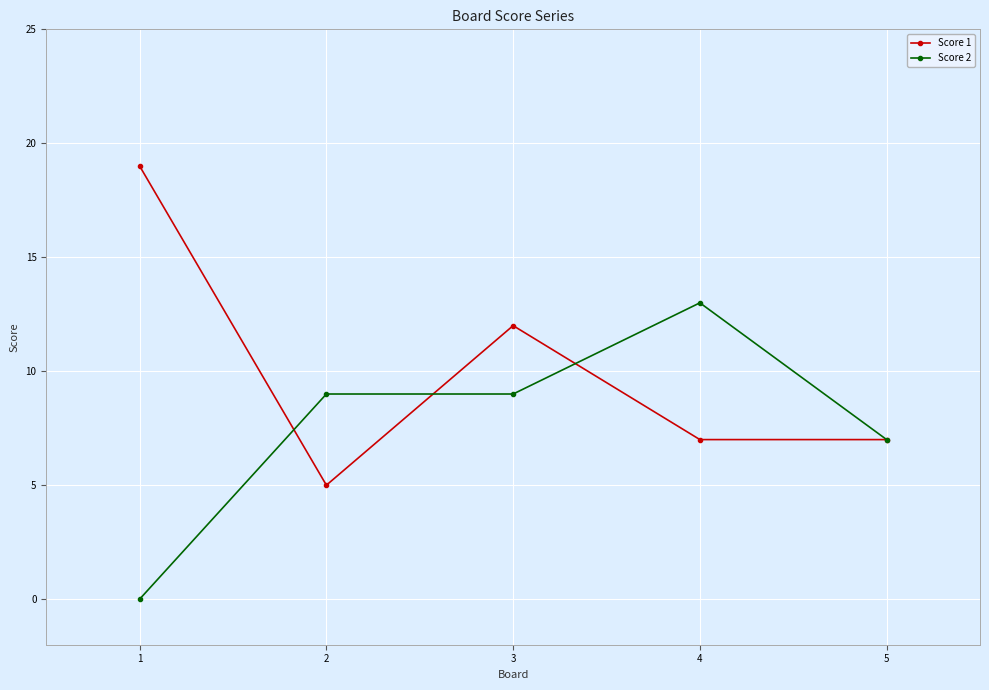

Rank the series by their maximum value, from highest to lowest.

Score 1, Score 2